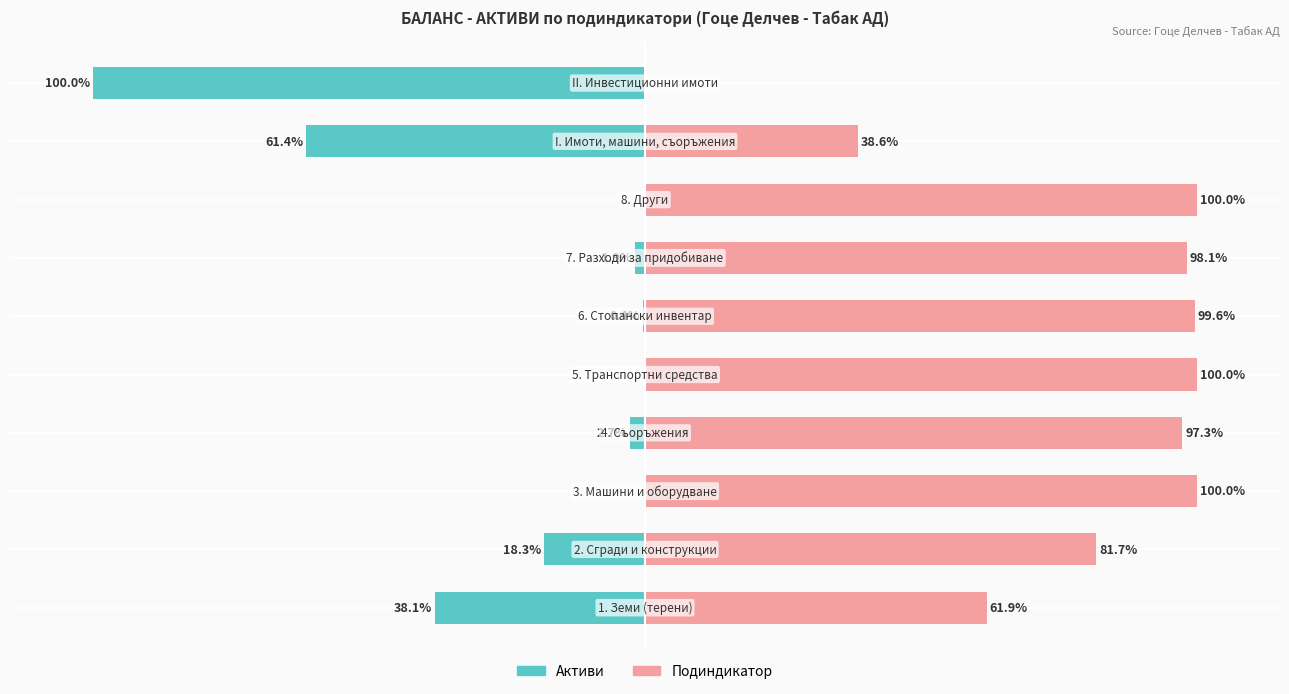

How many groups of bars are there?

10